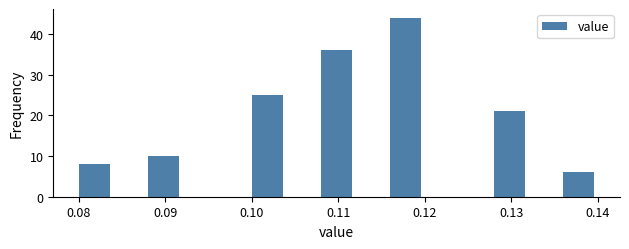

Over which range of the x-axis is the bar tallest?

0.116 to 0.120